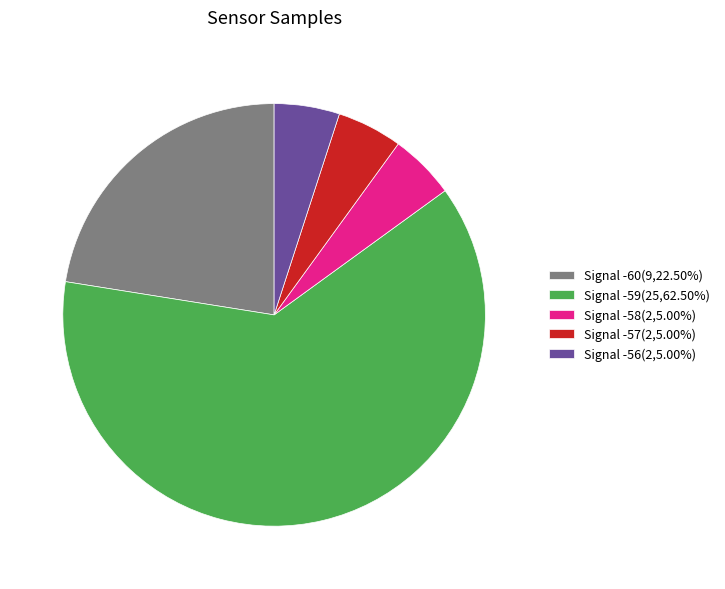

What is the ratio of the value at Signal -56(2,5.00%) to the value at Signal -57(2,5.00%)?

1.0